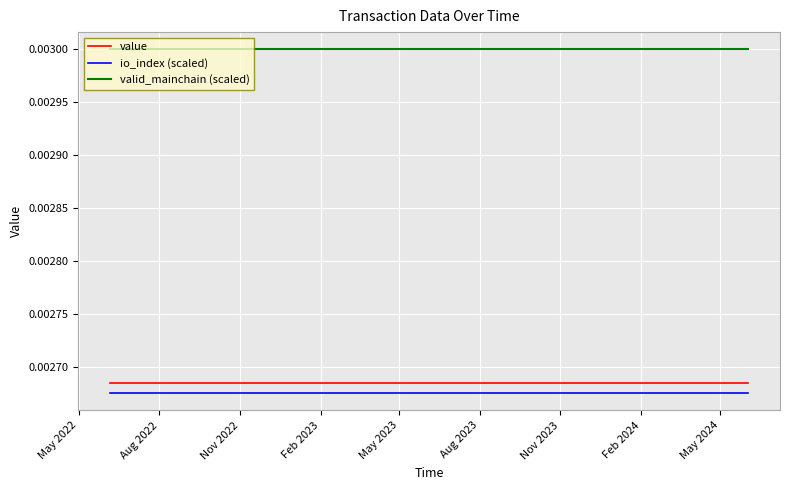

True or false: valid_mainchain (scaled) and io_index (scaled) intersect in this chart.

False